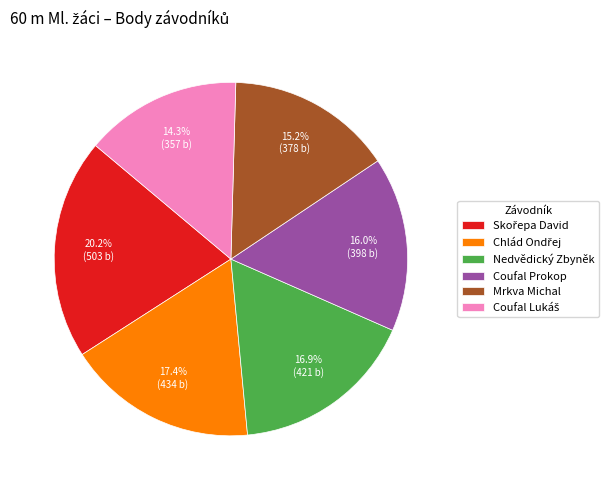

To the nearest percent, what is the difference between the largest and smallest slice percentages?

6%